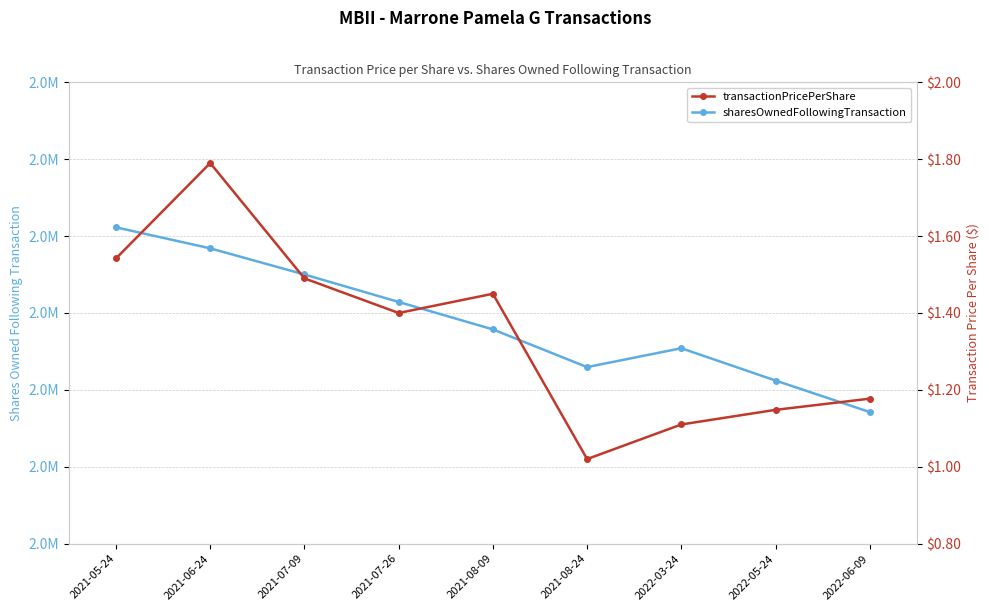

Does the chart have visible grid lines?

Yes